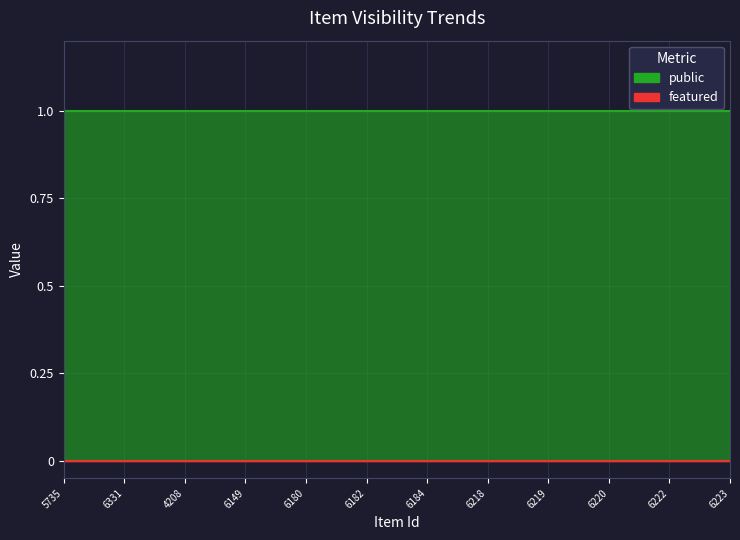

What are all the series names shown in the legend?

public, featured